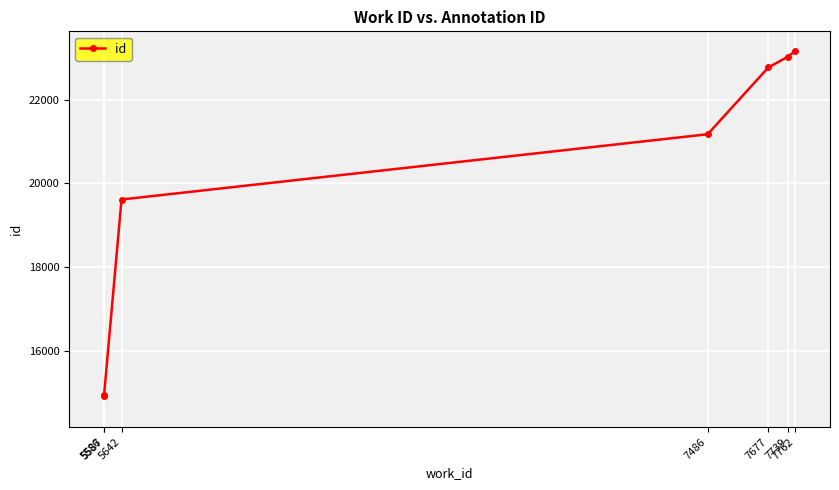

True or false: the data has more than 1 interior local peaks.

False